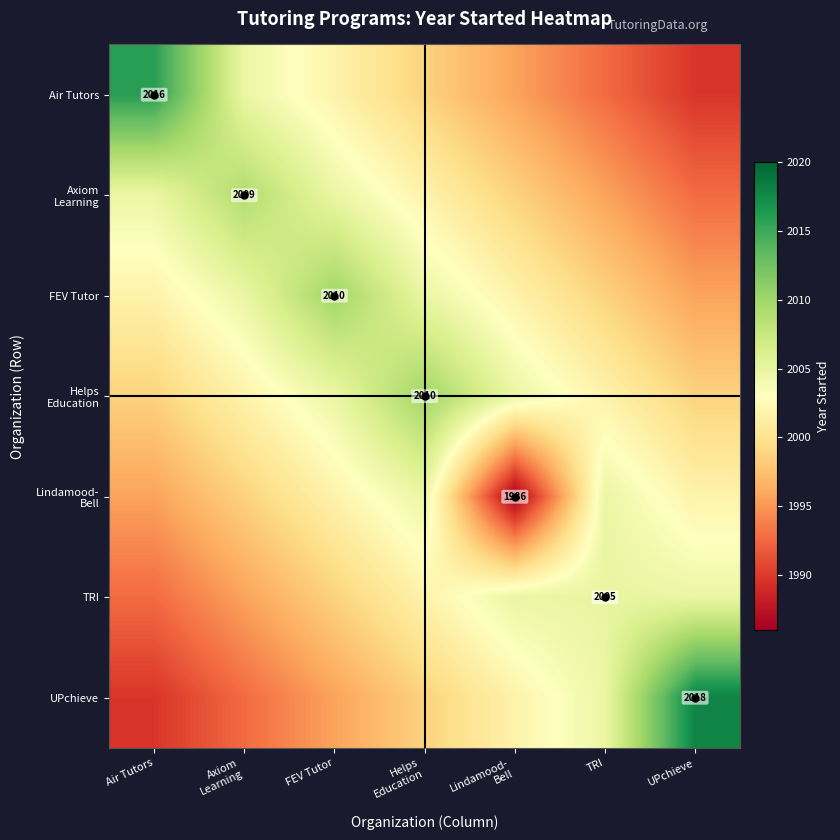

Which series has the largest range (max minus min)?

UPchieve